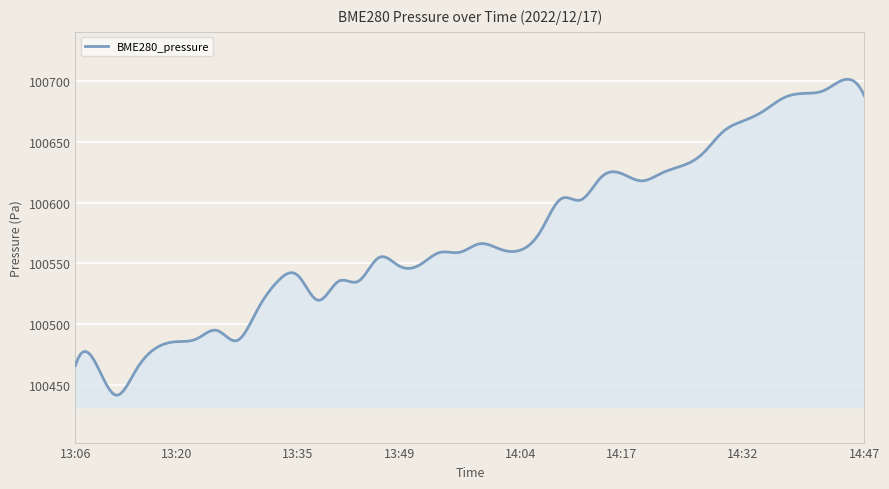

How many categories are shown in the chart?

300